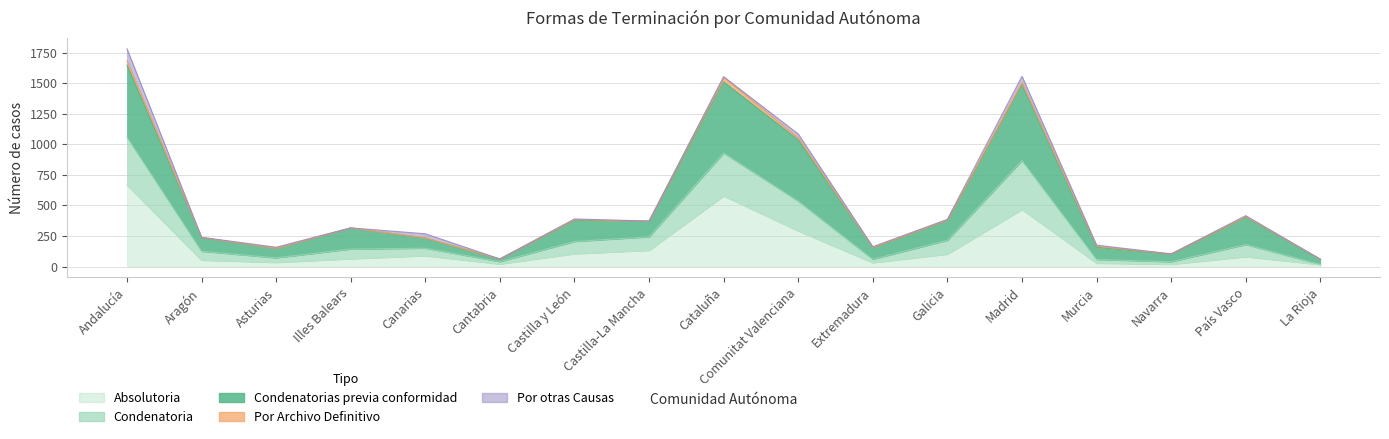

What is the minimum value shown in the chart?

15